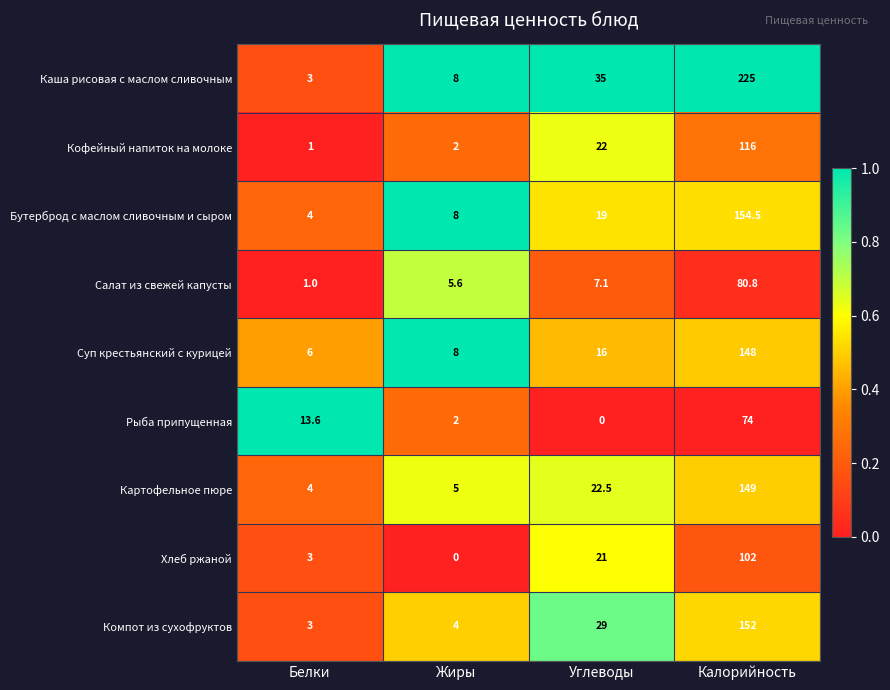

What is the maximum value shown in the chart?

225.0